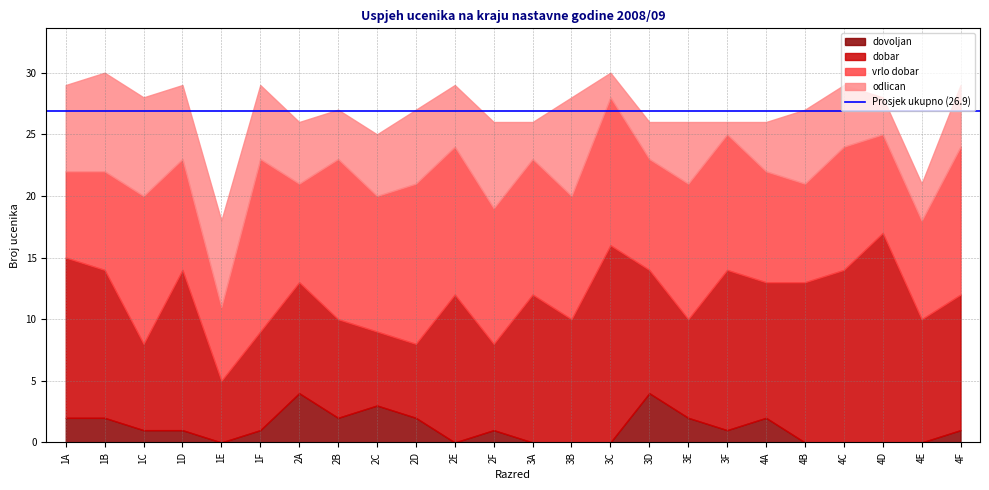

Which series has the widest spread of values?

dobar